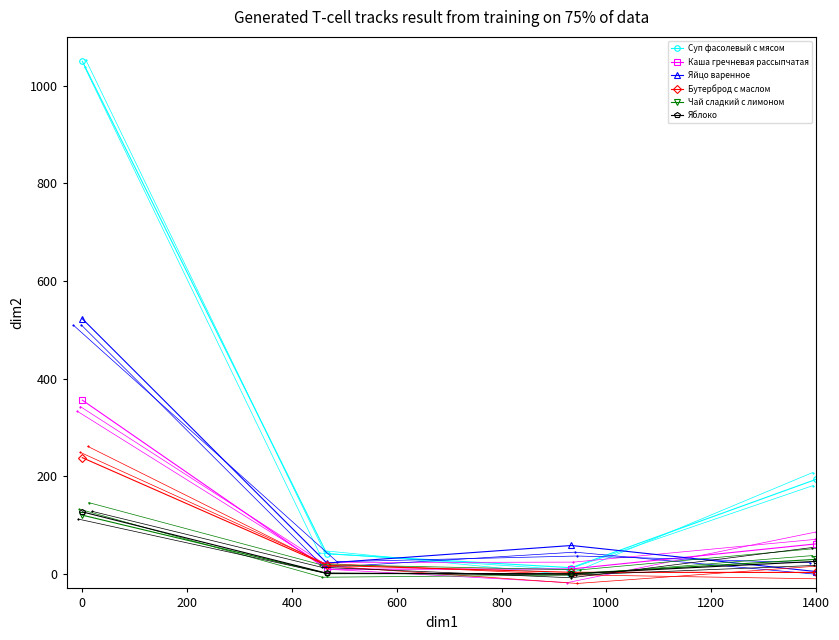

How many interior local valleys does the Суп фасолевый с мясом series have?

1